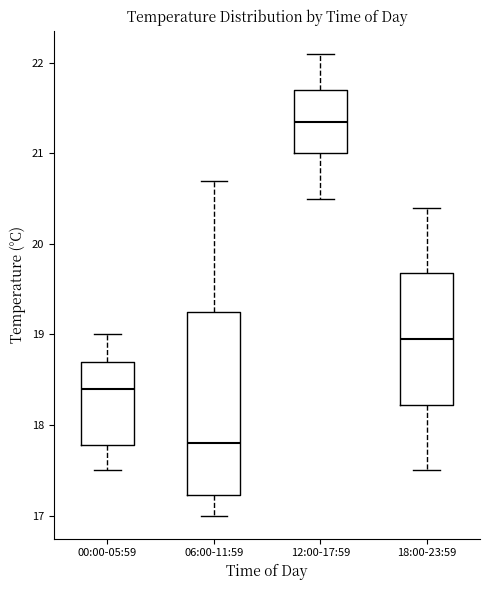

Comparing the boxes themselves (not the whiskers), which one is the tallest?

06:00-11:59